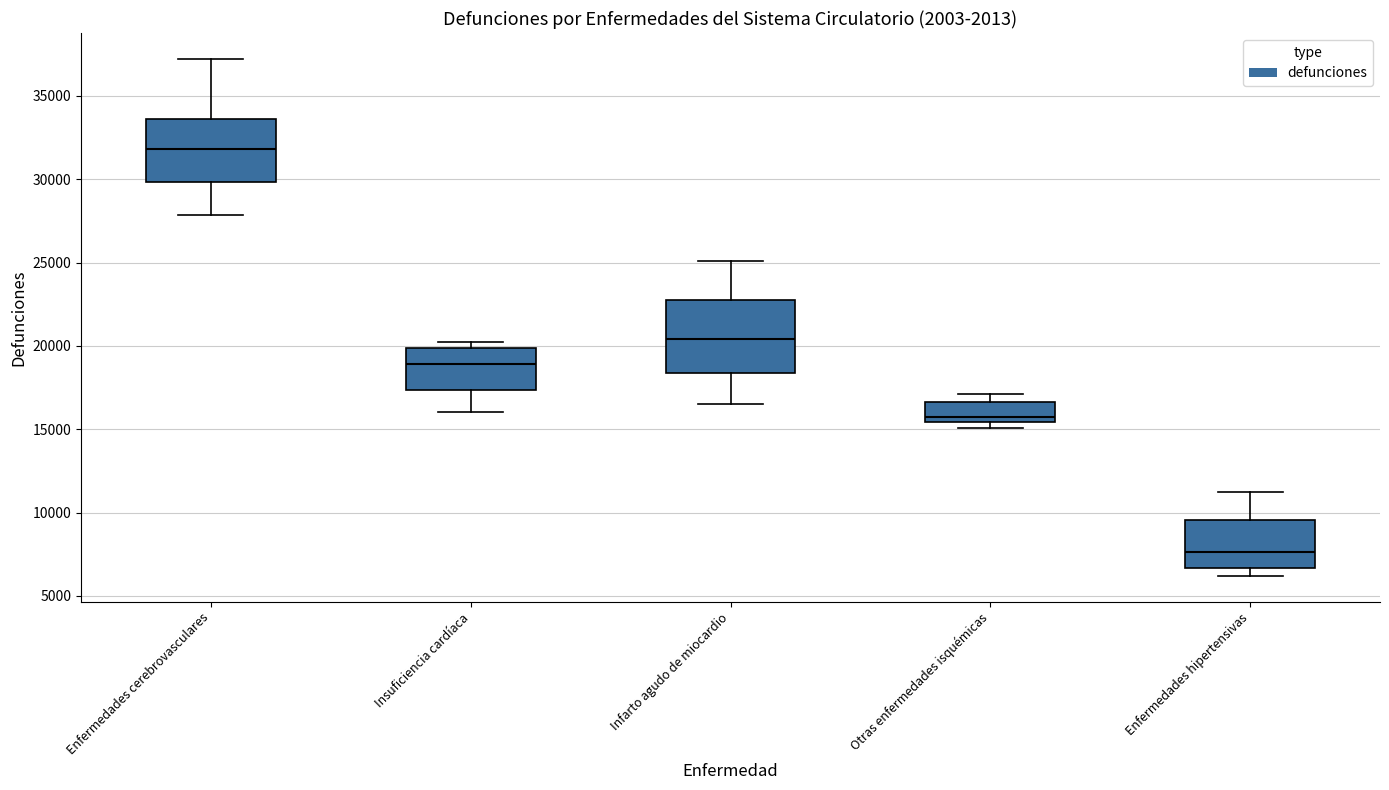

Reading left to right, transcribe this box plot: for each box, give where its median line is, the range the box spans, and where its two whiskers end, as read against the y-axis. The values are not printed on the chart, so give them approximately, as read against the axis.

Enfermedades cerebrovasculares: median 32000, box 30000 to 33500, whiskers 28000 to 37000
Insuficiencia cardíaca: median 19000, box 17500 to 20000, whiskers 16000 to 20000 (just above the box's upper edge)
Infarto agudo de miocardio: median 20500, box 18500 to 23000, whiskers 16500 to 25000
Otras enfermedades isquémicas: median 15500 (just above the box's lower edge), box 15500 to 16500, whiskers 15000 to 17000
Enfermedades hipertensivas: median 7500, box 6500 to 9500, whiskers 6000 to 11000